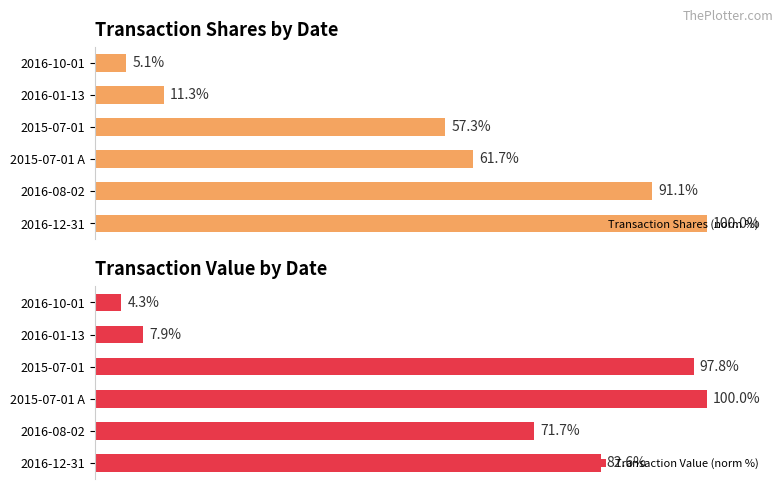

Rank the categories by Transaction Value (norm %) value from lowest to highest.

2016-10-01, 2016-01-13, 2016-08-02, 2016-12-31, 2015-07-01, 2015-07-01 A